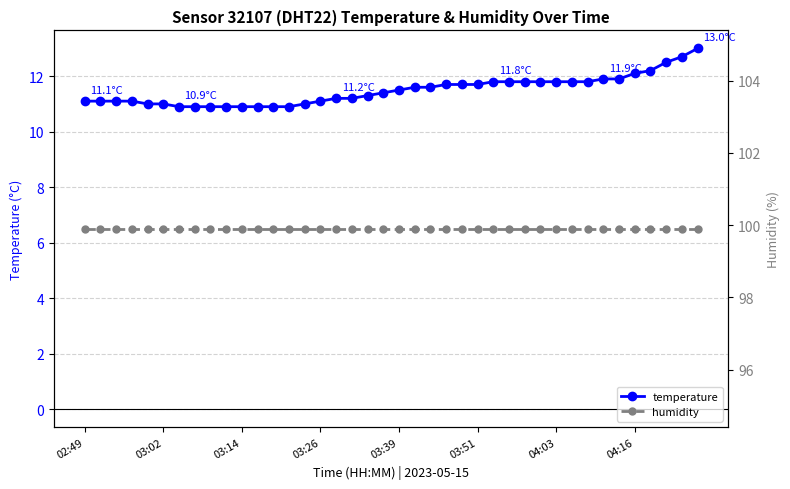

Between 14 and 25, which series saw the biggest shift?

temperature